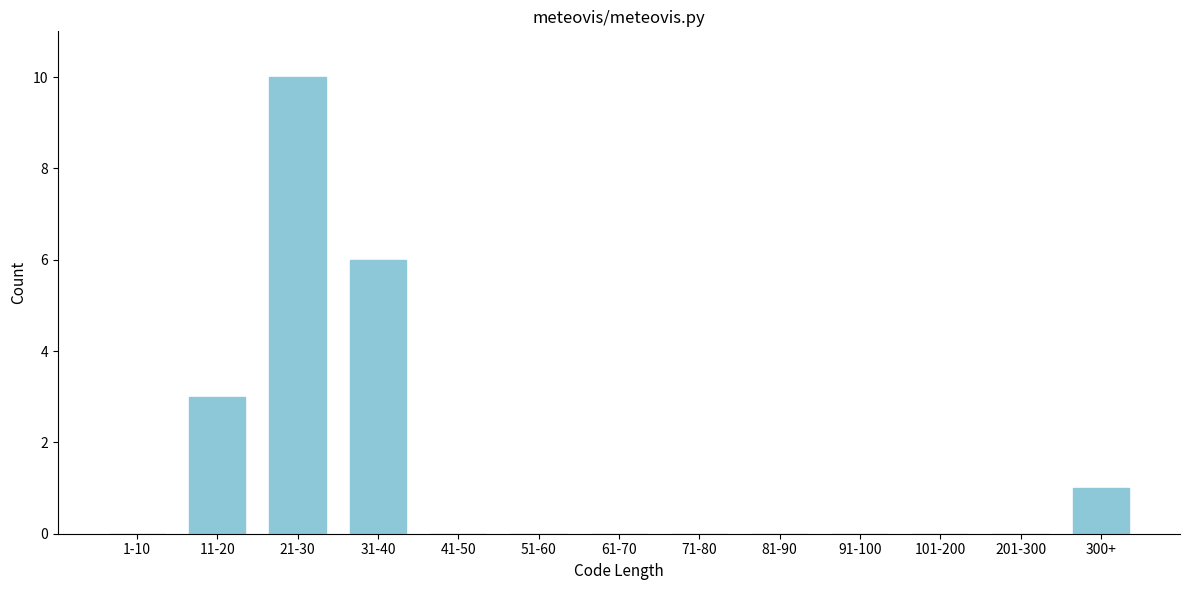

Reading left to right, extract all data points from this chart.

1-10=0	11-20=3	21-30=10	31-40=6	41-50=0	51-60=0	61-70=0	71-80=0	81-90=0	91-100=0	101-200=0	201-300=0	300+=1